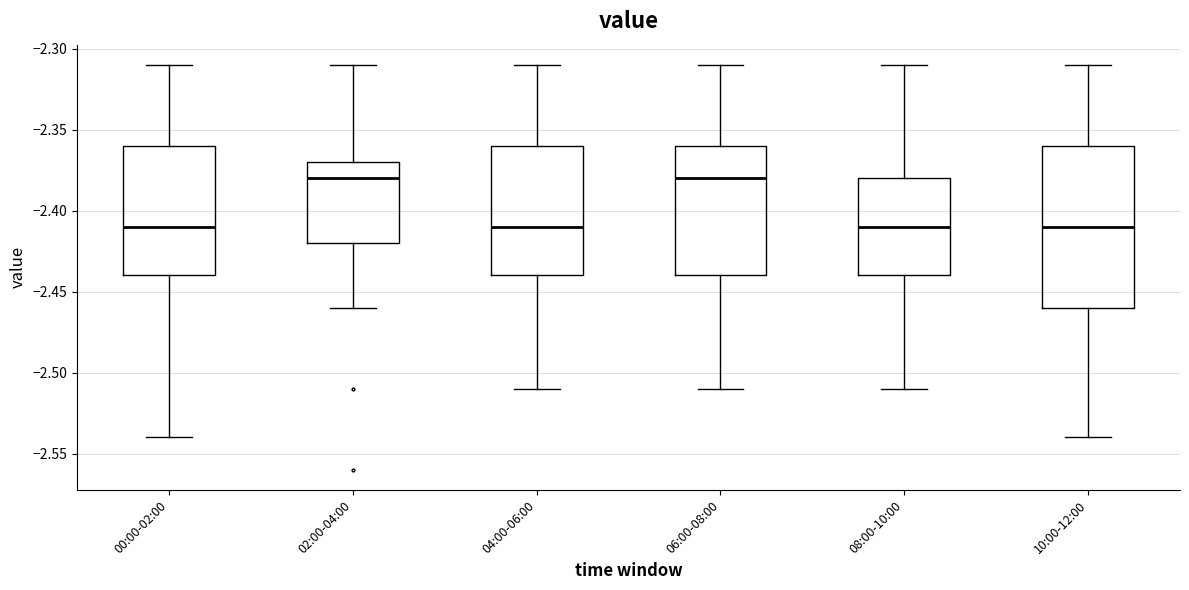

Comparing the boxes themselves (not the whiskers), which one is the tallest?

10:00-12:00